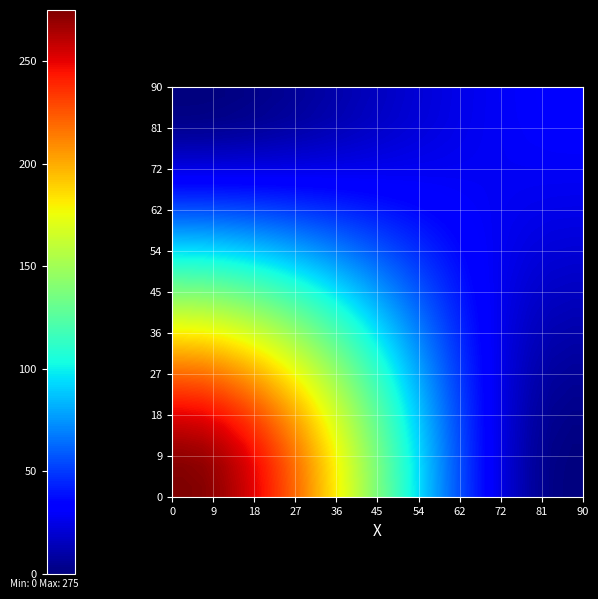

What is the greatest value displayed?

275.0